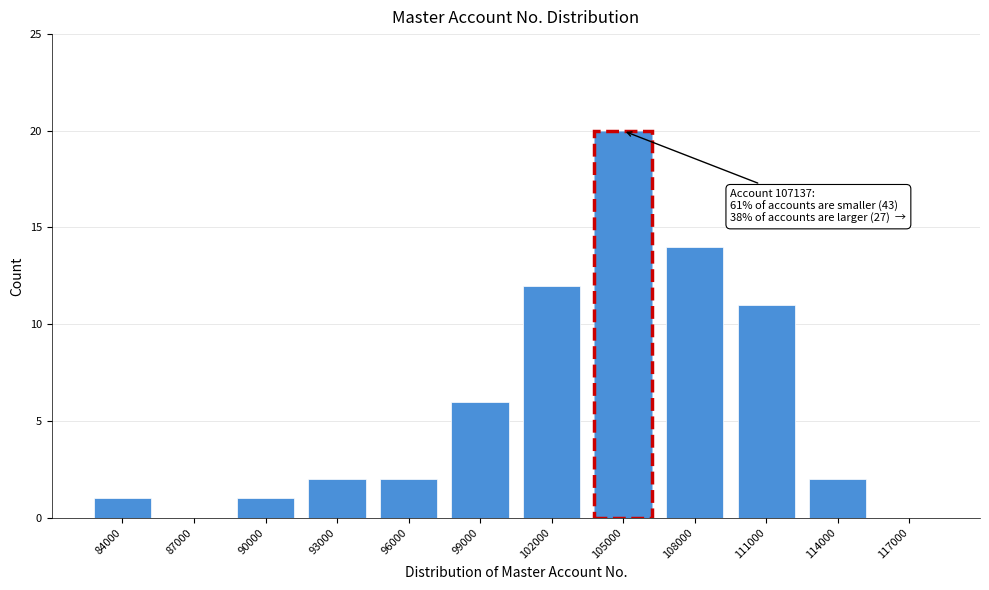

Reading left to right, transcribe all the data shown in this chart.

84000=1	87000=0	90000=1	93000=2	96000=2	99000=6	102000=12	105000=20	108000=14	111000=11	114000=2	117000=0